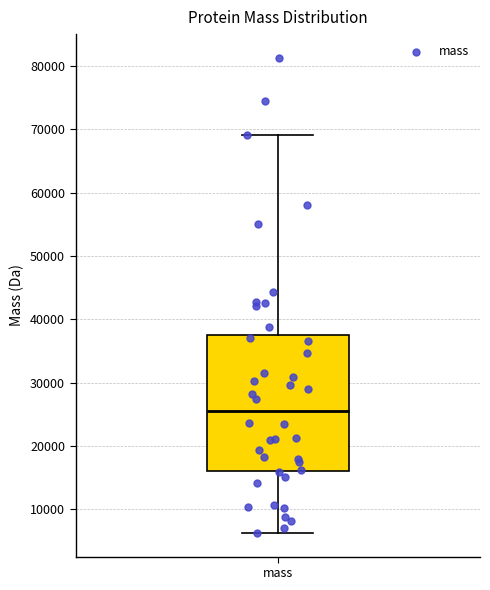

Transcribe this box plot: give where the median line is, the range the box spans, and where the two whiskers end, as read against the y-axis. The values are not printed on the chart, so give them approximately, as read against the axis.

median 26000, box 16000 to 38000, whiskers 6000 to 69000